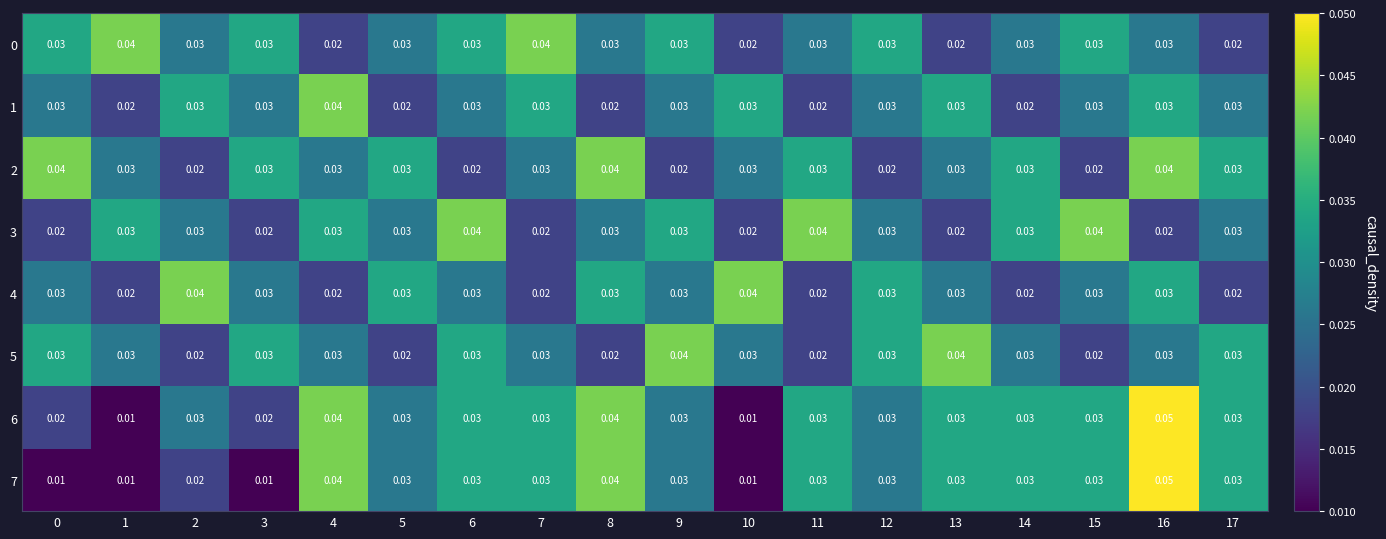

Which series has the widest spread of values?

6